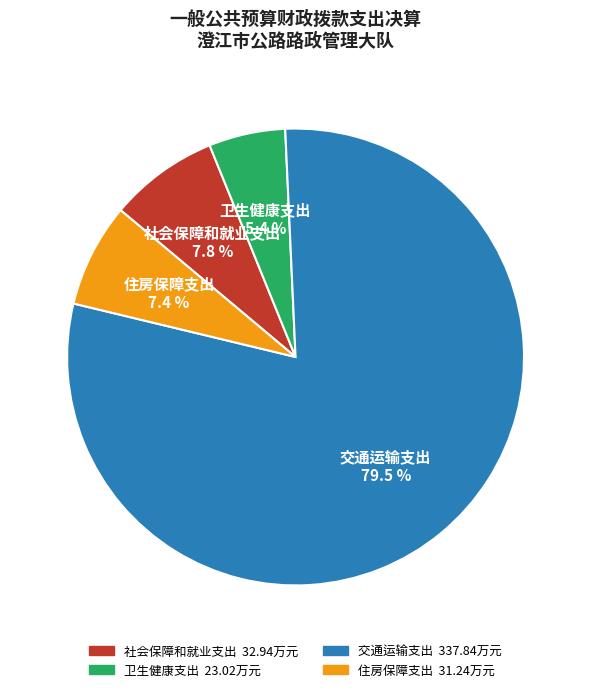

Between 社会保障和就业支出 and 交通运输支出, which is larger?

交通运输支出